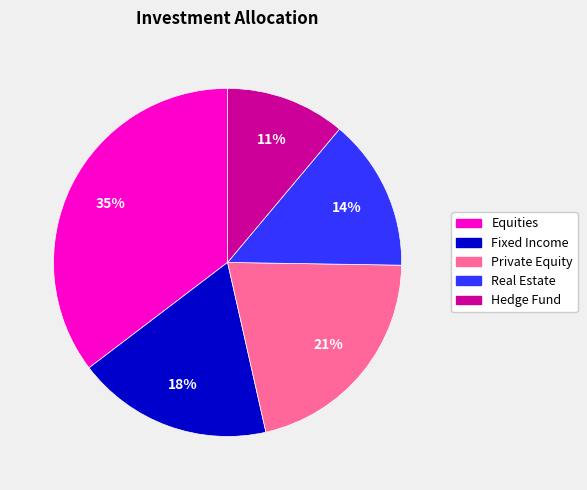

Rank the categories by value from highest to lowest.

Equities, Private Equity, Fixed Income, Real Estate, Hedge Fund